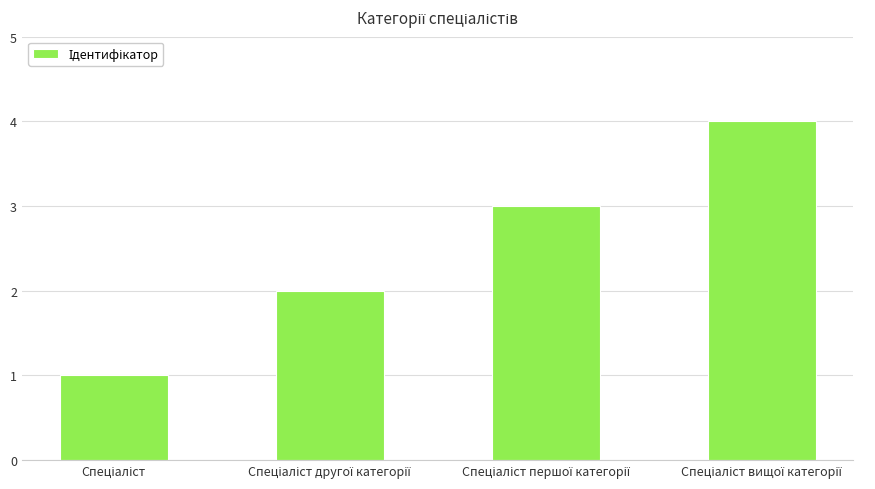

What is the difference between the maximum and minimum values?

3